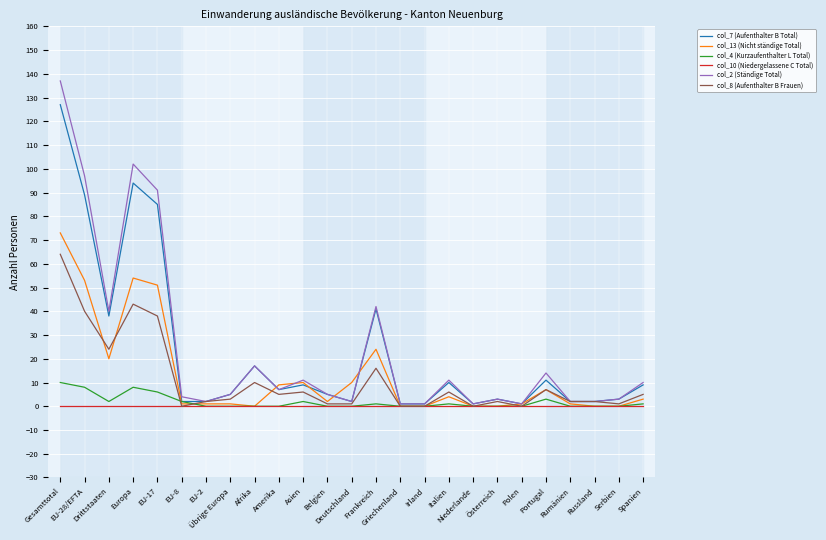

What are all the series names shown in the legend?

col_7 (Aufenthalter B Total), col_13 (Nicht ständige Total), col_4 (Kurzaufenthalter L Total), col_10 (Niedergelassene C Total), col_2 (Ständige Total), col_8 (Aufenthalter B Frauen)